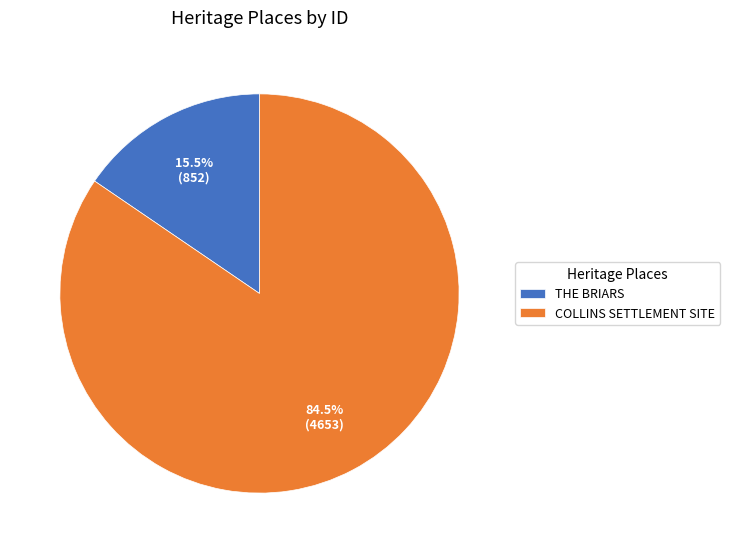

Which category accounts for the majority?

COLLINS SETTLEMENT SITE